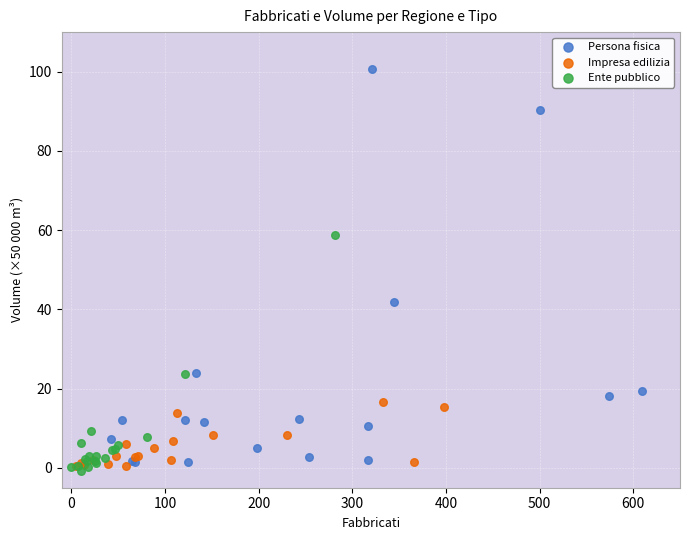

Which series reaches the minimum Y coordinate?

Ente pubblico